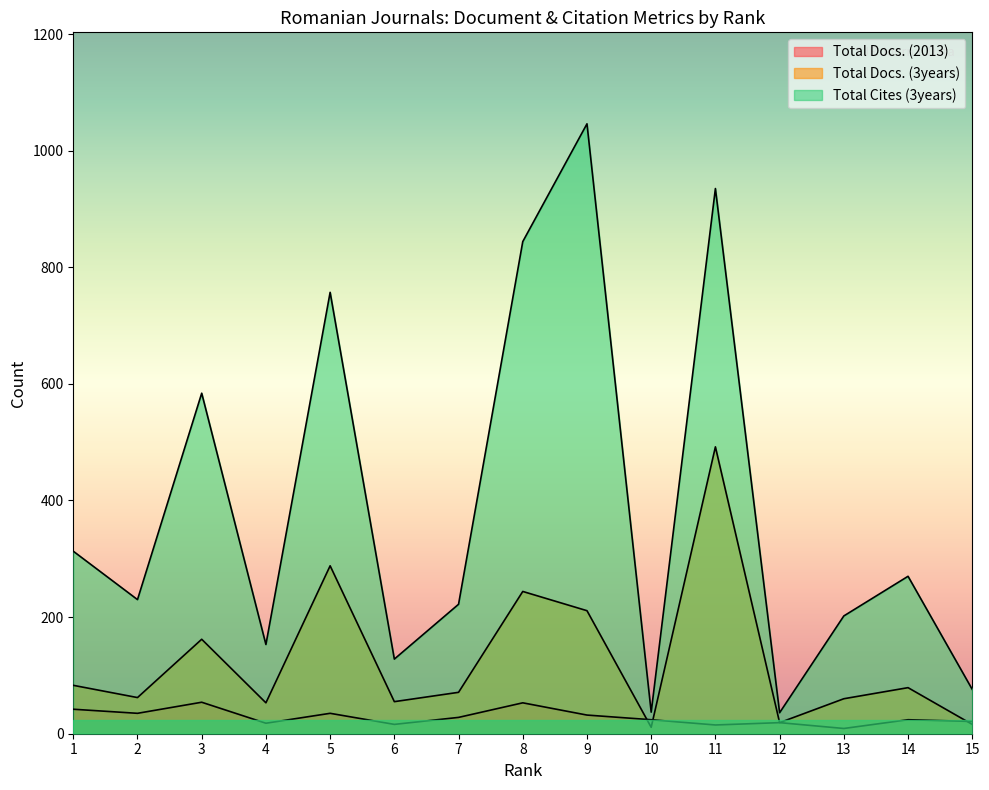

Which has a higher value, 2 or 7?

2